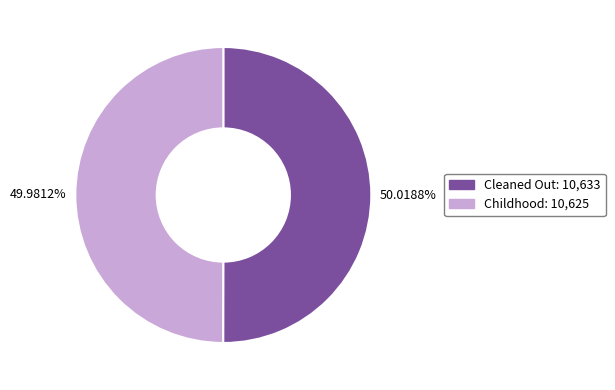

To the nearest percent, what portion does Childhood represent?

50%